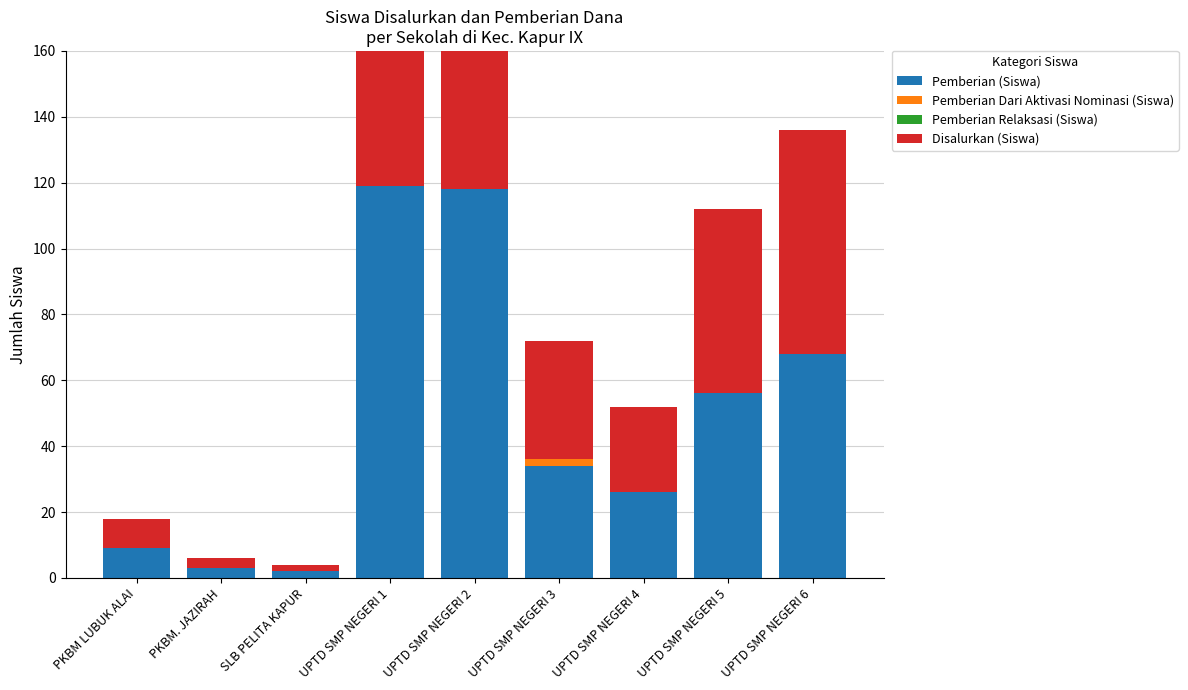

At which category does the chart reach its minimum across all series?

PKBM LUBUK ALAI